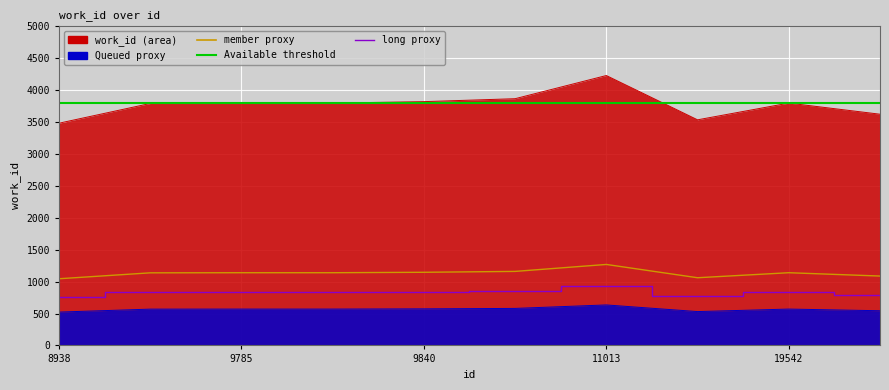

How many lines are shown in the chart?

3